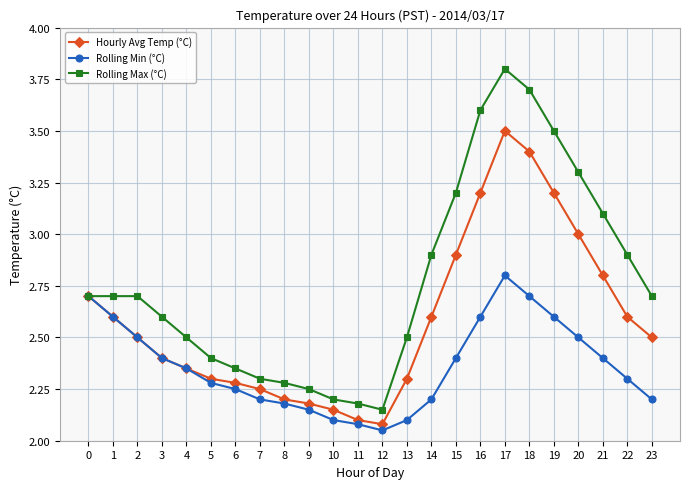

At which label does Hourly Avg Temp (°C) reach its peak?

17